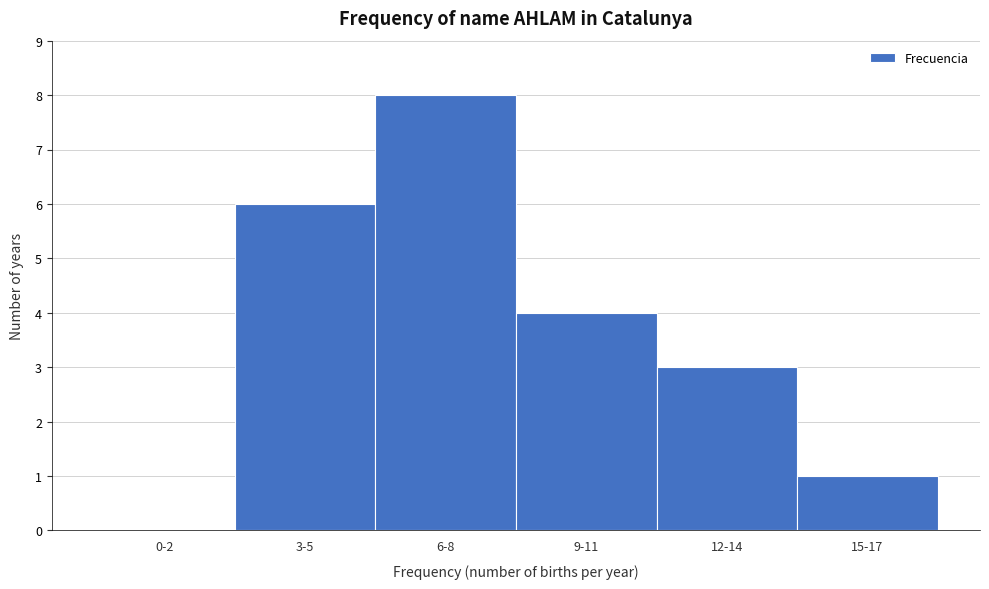

Reading left to right, extract all data points from this chart.

0-2=0	3-5=6	6-8=8	9-11=4	12-14=3	15-17=1